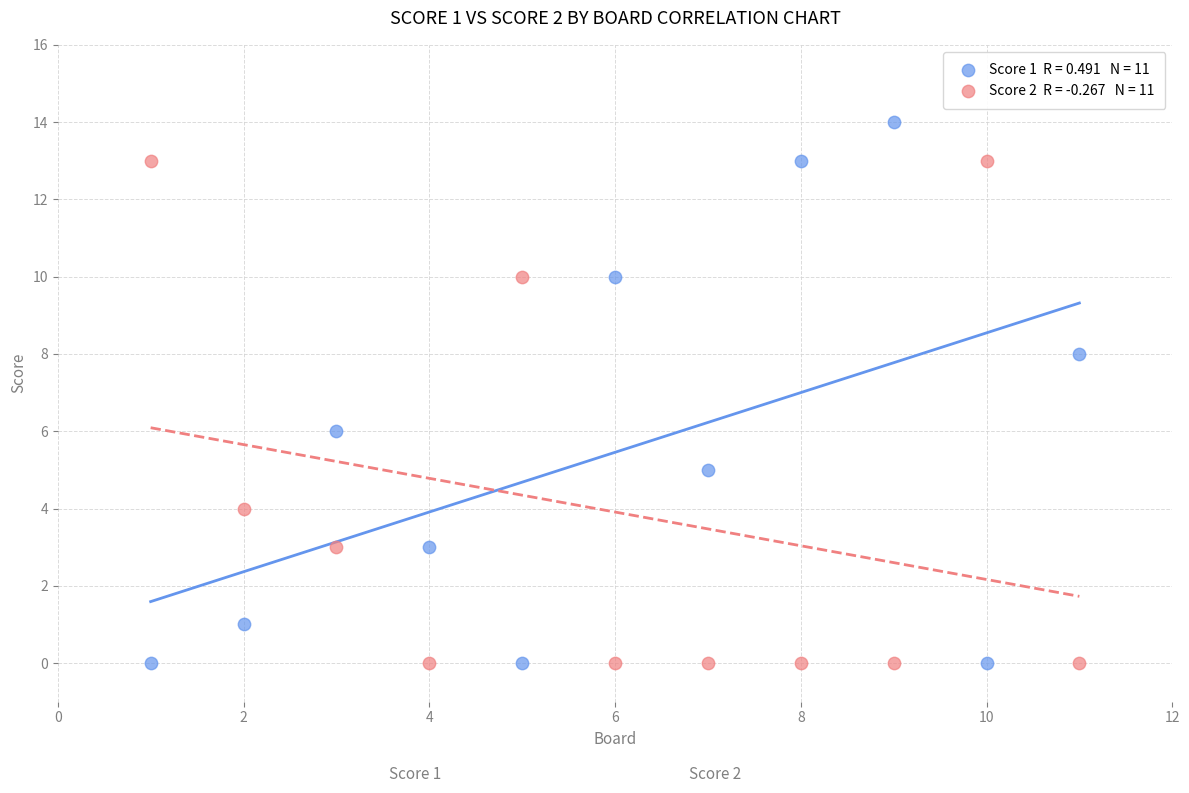

Across all data points, what is the range of X values (max minus min)?

10